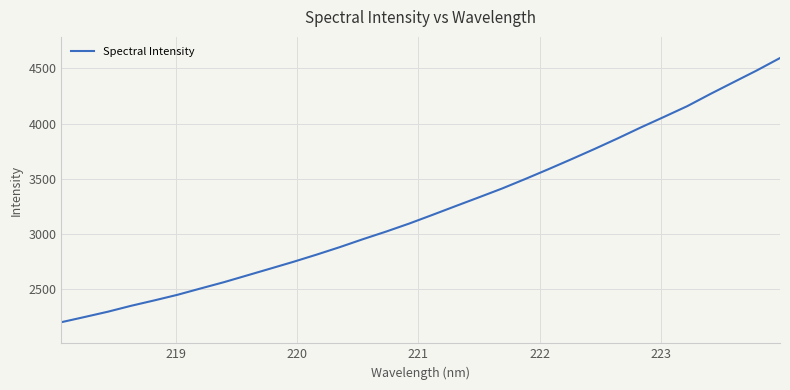

Is this an area chart (filled region under the line)?

No